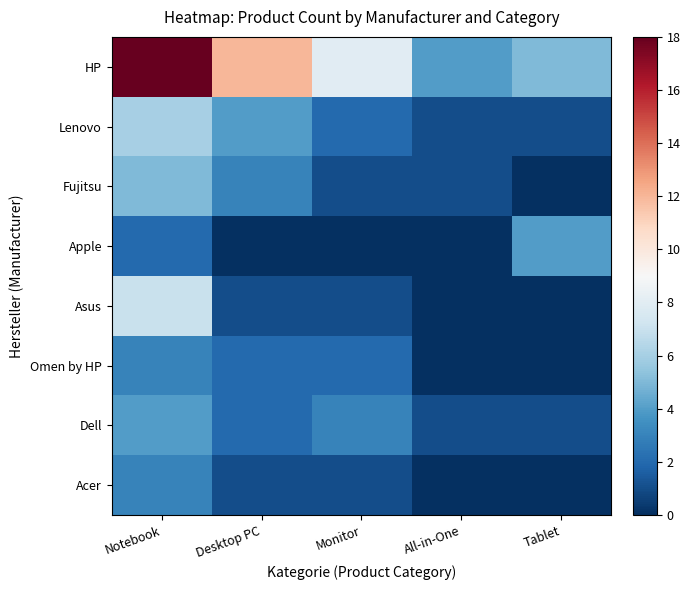

What is the maximum value shown in the chart?

18